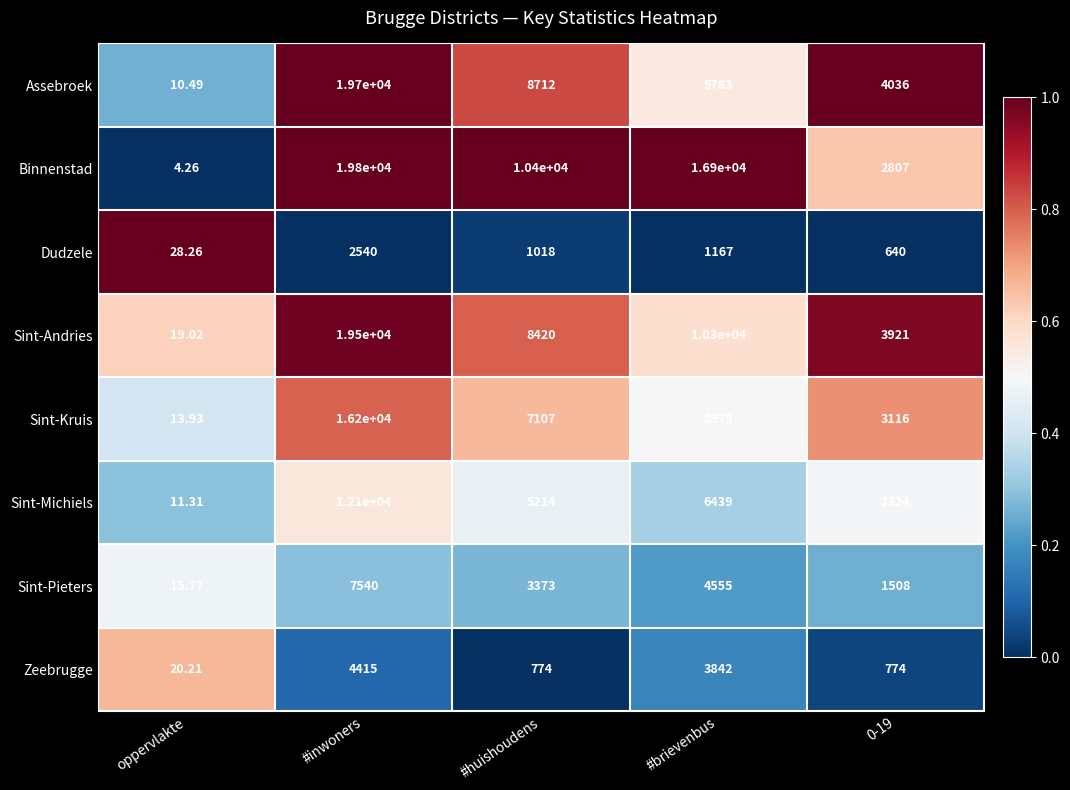

Which series has the largest total across all categories?

Binnenstad